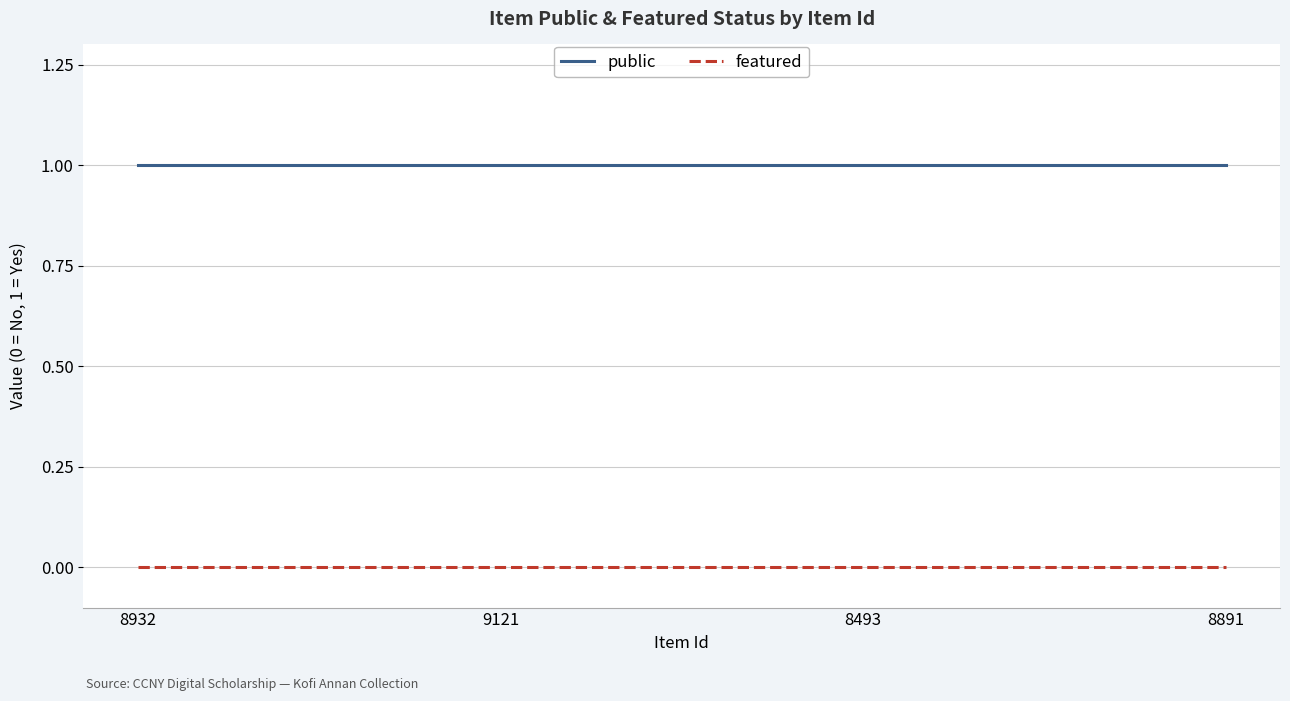

Reading left to right, extract all data points from this chart.

public: 1	1	1	1
featured: 0	0	0	0